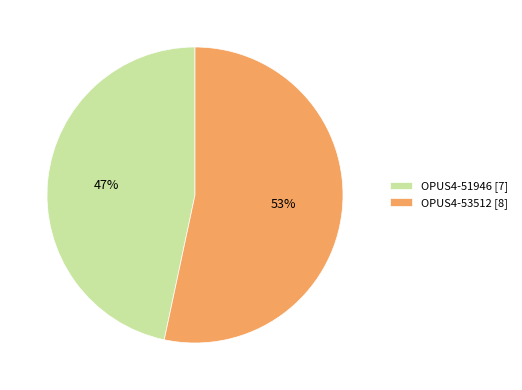

To the nearest percent, what percentage of the pie is OPUS4-51946?

47%